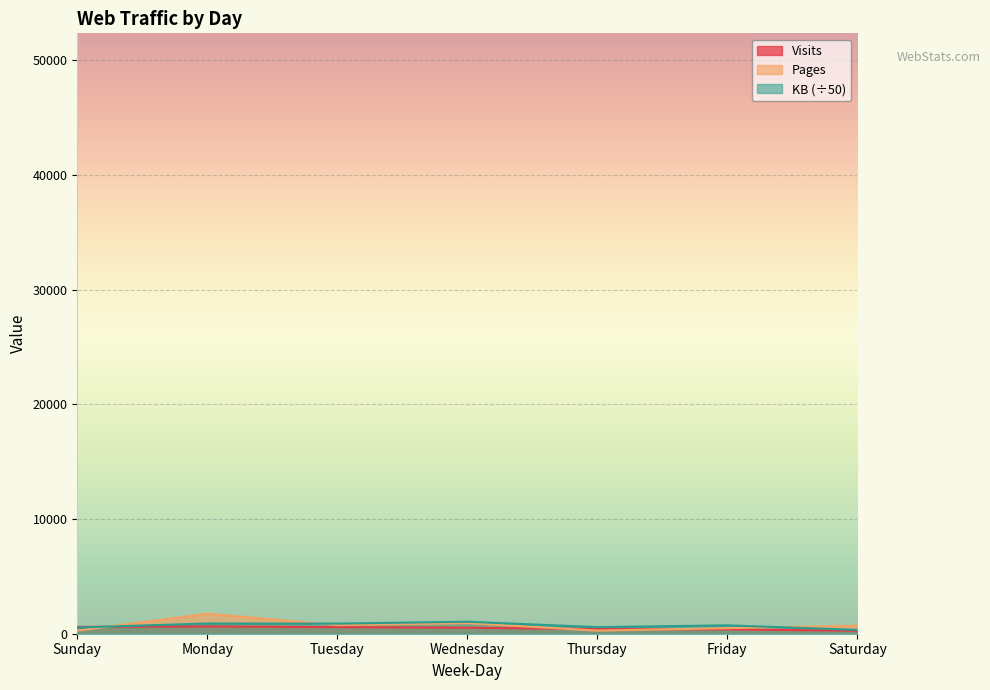

At which category does the chart reach its minimum across all series?

Saturday